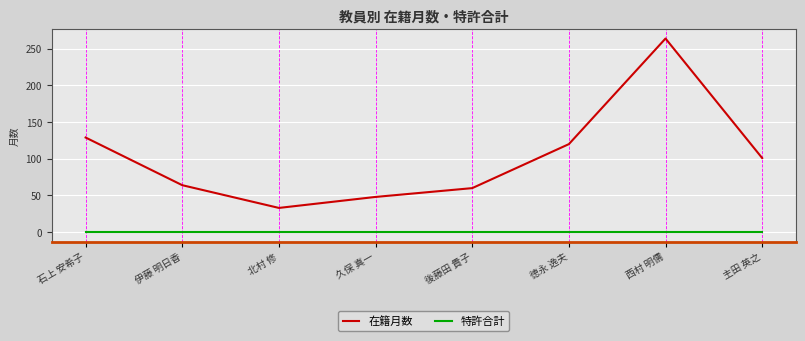

Which series has the largest total across all categories?

在籍月数